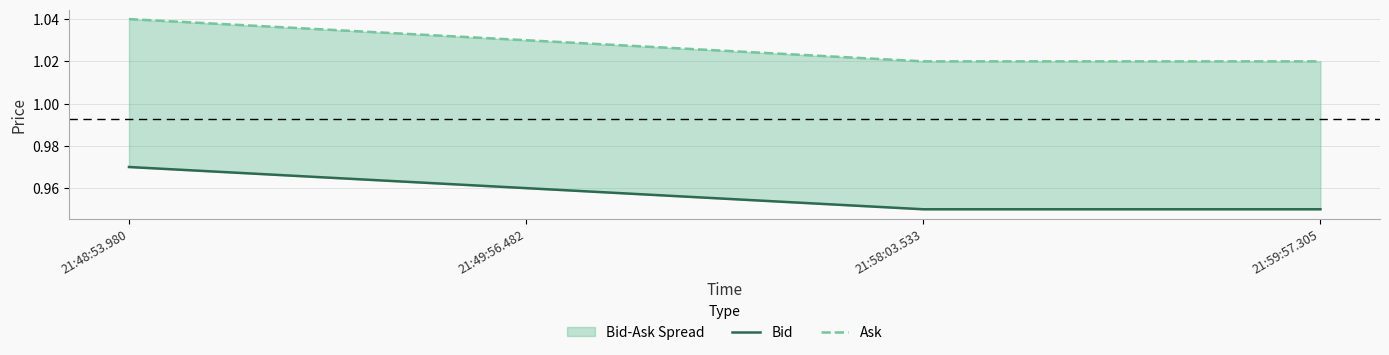

True or false: Ask has more than 2 interior local peaks.

False